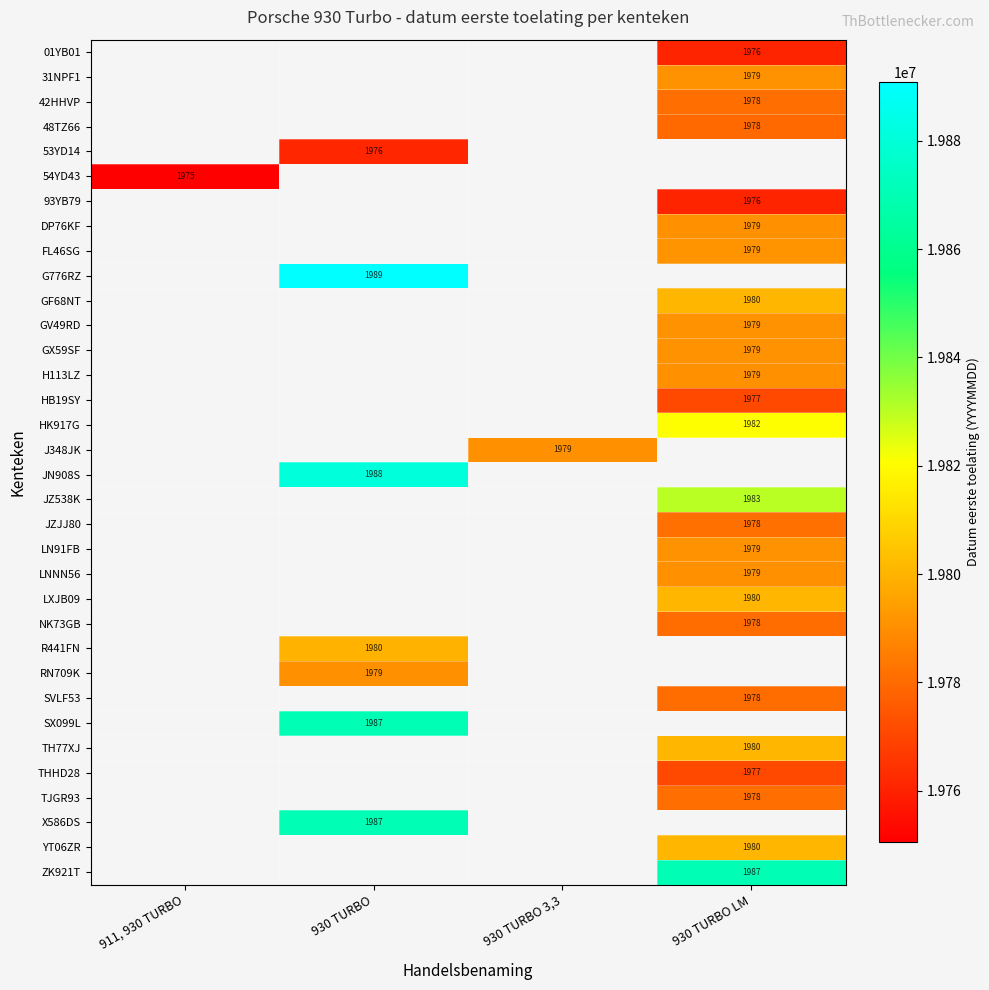

At which category does the chart reach its minimum across all series?

911, 930 TURBO